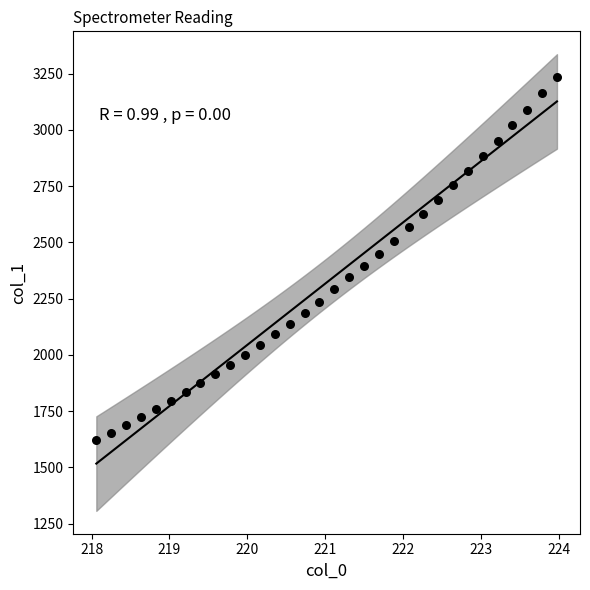

What is the range of Y values (max minus min)?

1614.6